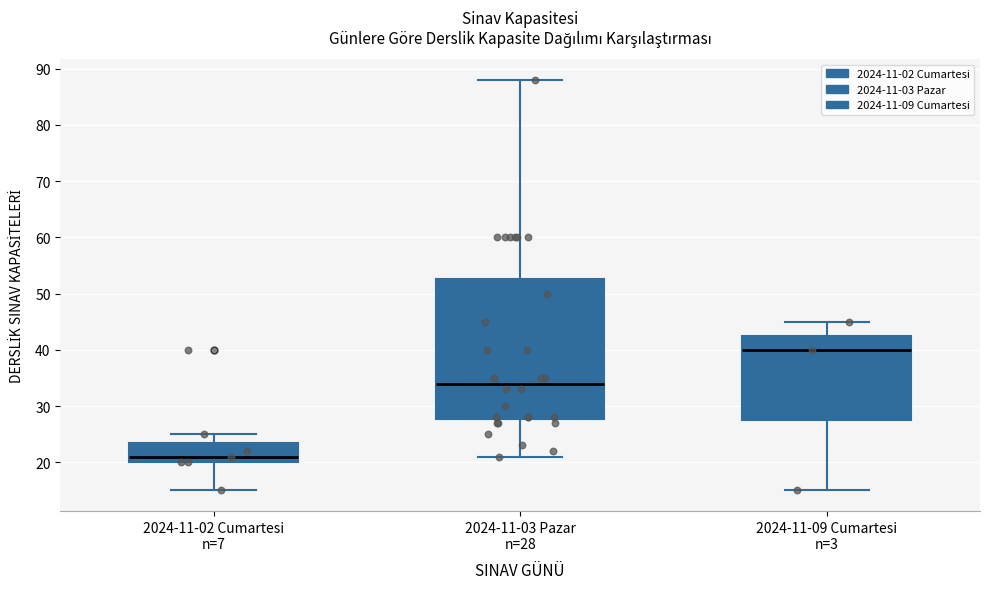

Reading left to right, transcribe this box plot: for each box, give where its median line is, the range the box spans, and where its two whiskers end, as read against the y-axis. The values are not printed on the chart, so give them approximately, as read against the axis.

2024-11-02 Cumartesi n=7: median 21, box 20 to 24, whiskers 15 to 25
2024-11-03 Pazar n=28: median 34, box 28 to 53, whiskers 21 to 88
2024-11-09 Cumartesi n=3: median 40, box 28 to 43, whiskers 15 to 45